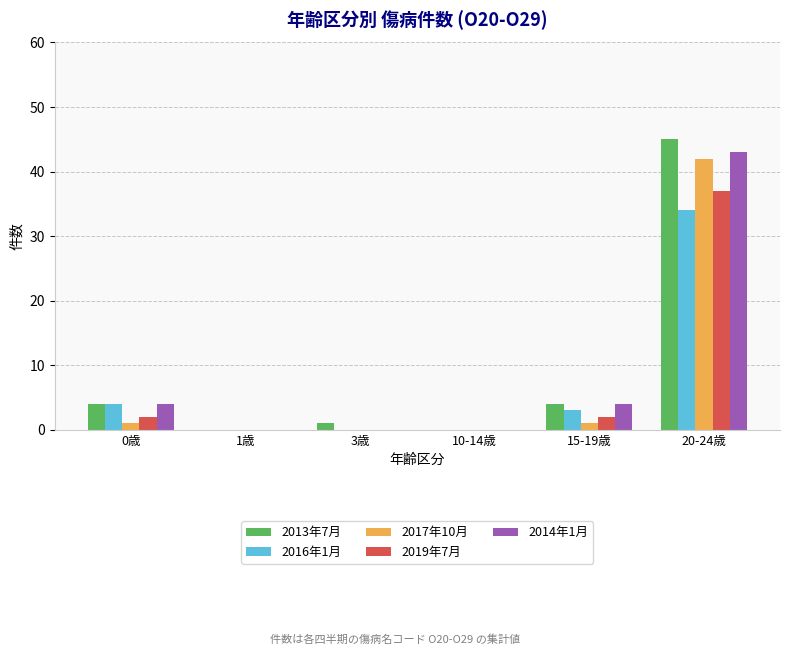

The value of 2013年7月 at 10-14歳 is 25. True or false?

False